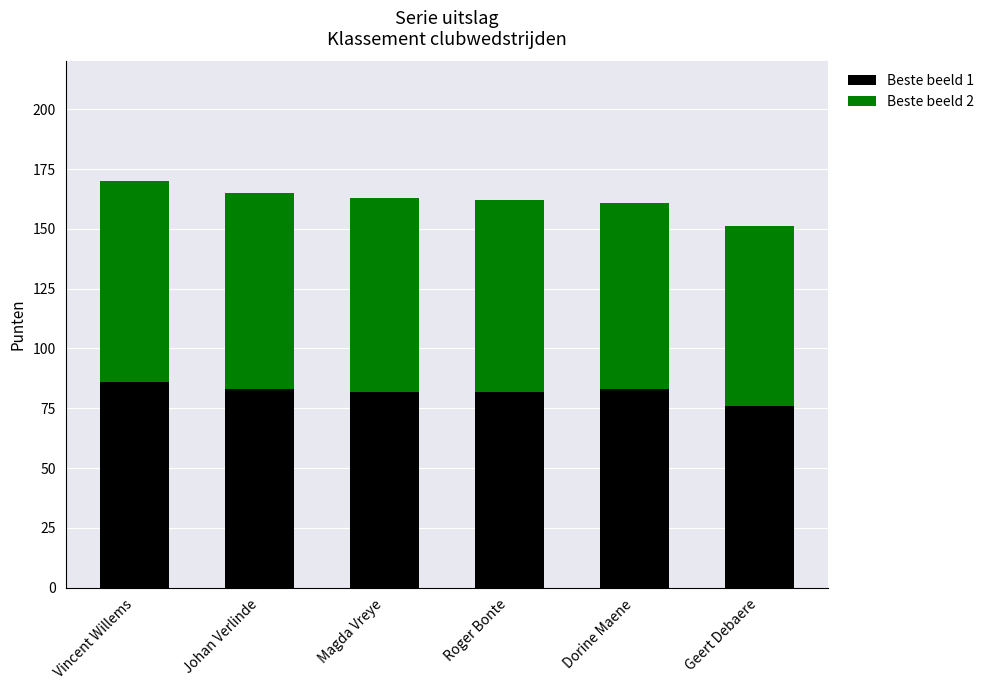

Reading left to right, transcribe the values for Beste beeld 1.

Vincent Willems=86	Johan Verlinde=83	Magda Vreye=82	Roger Bonte=82	Dorine Maene=83	Geert Debaere=76